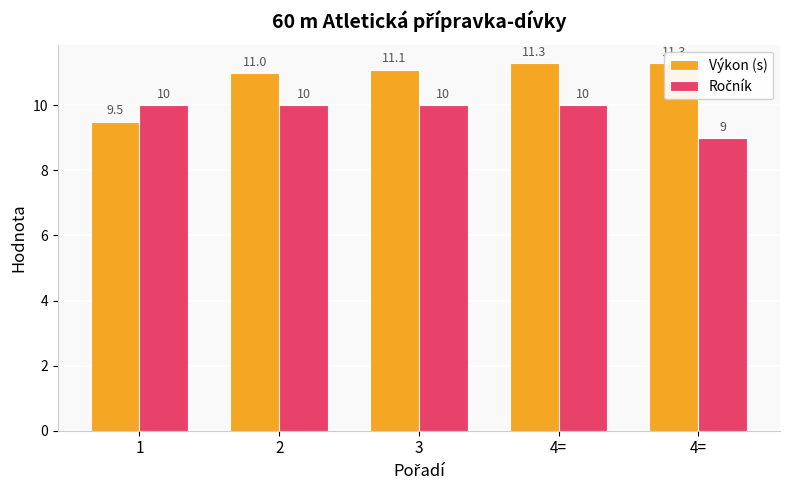

Rank the series by their maximum value, from lowest to highest.

Ročník, Výkon (s)